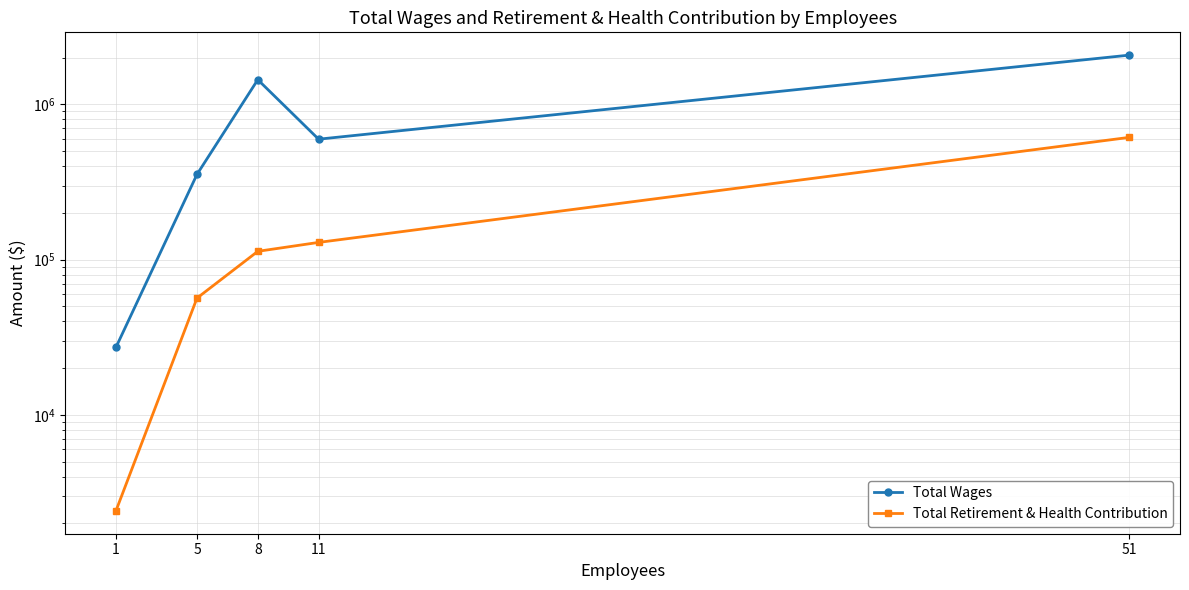

Which series changed the most between 1 and 5?

Total Wages